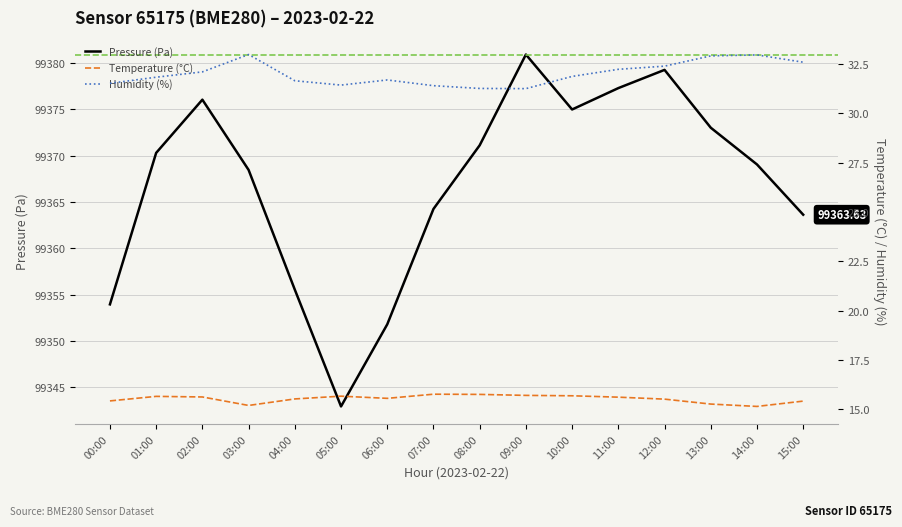

At which category does the chart reach its minimum across all series?

14:00